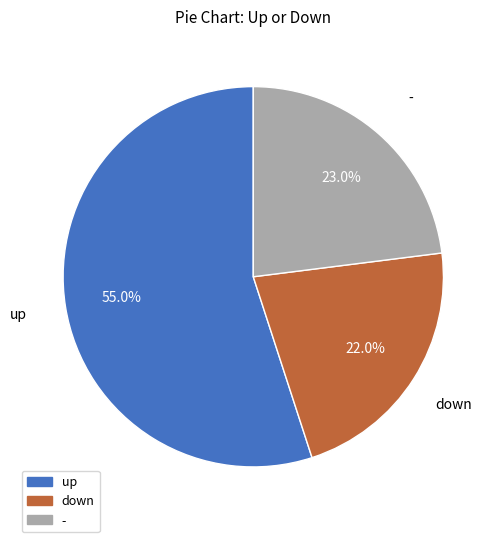

To the nearest percent, what percentage of the pie is up?

55%